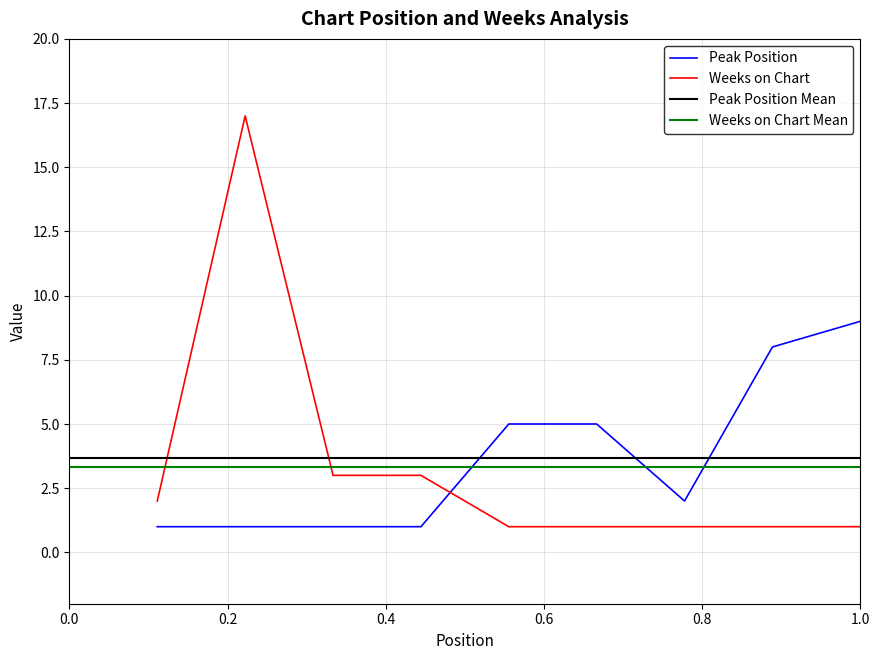

How many times do Weeks on Chart and Peak Position cross each other?

1